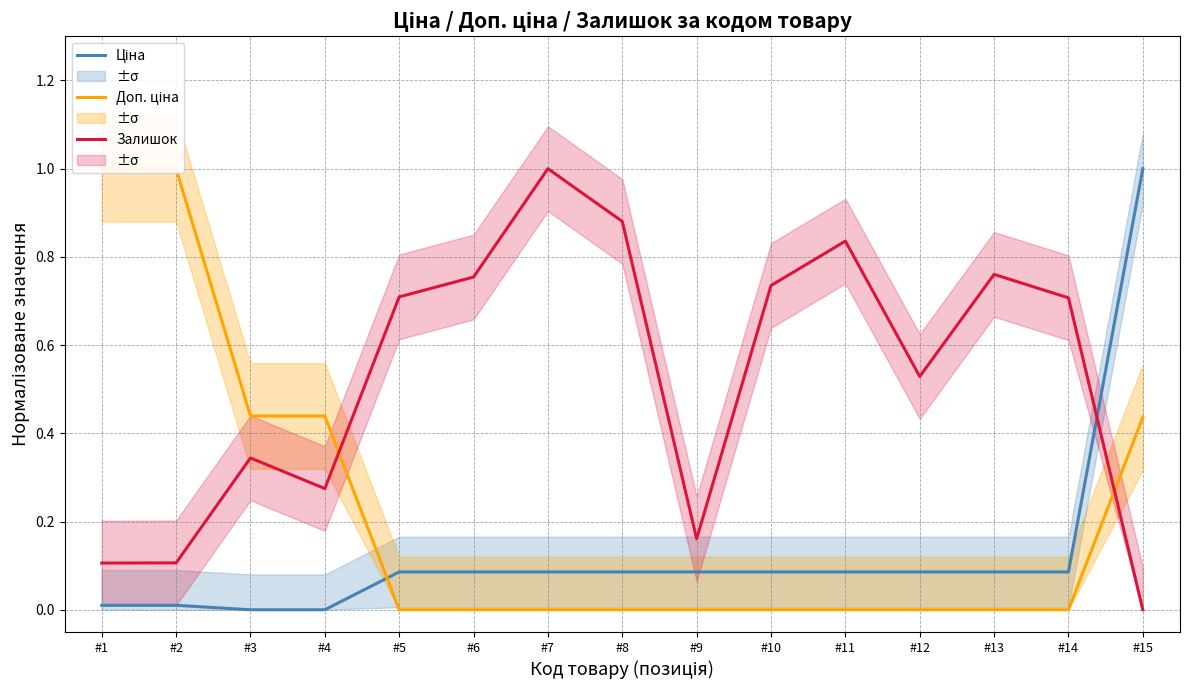

Does the chart have visible grid lines?

Yes